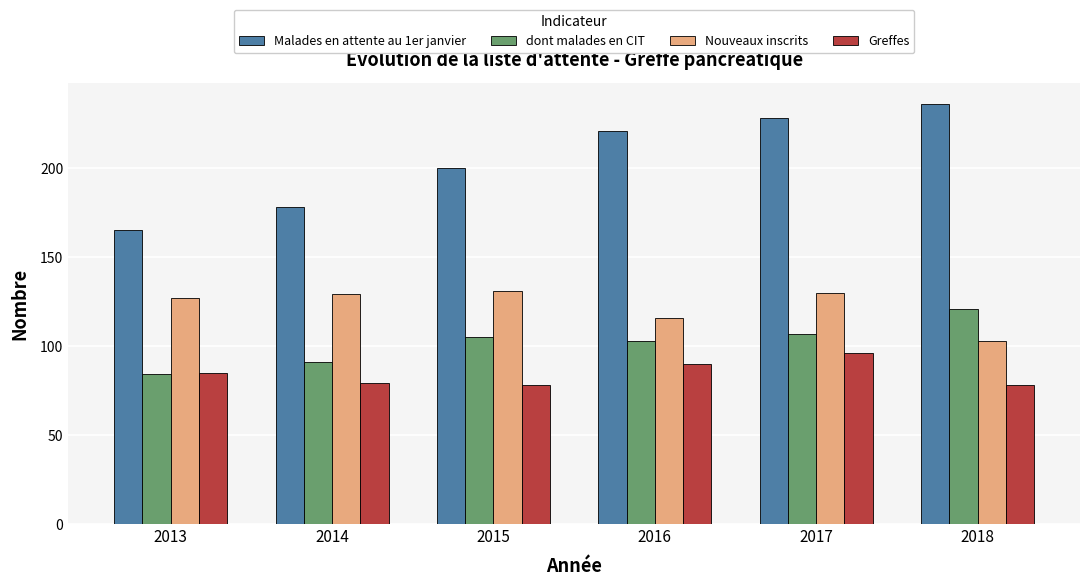

List the series in order of their peak value, lowest first.

Greffes, dont malades en CIT, Nouveaux inscrits, Malades en attente au 1er janvier